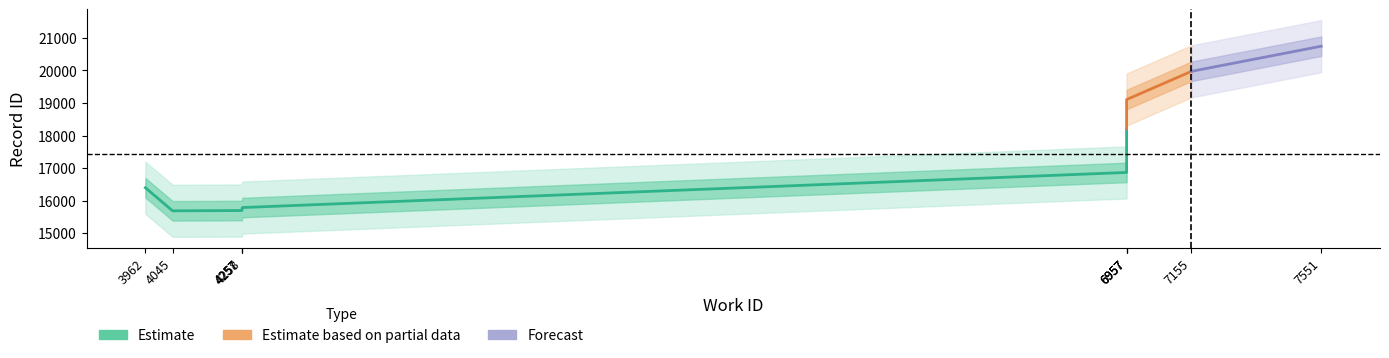

Which category has the lowest value across all series?

4045